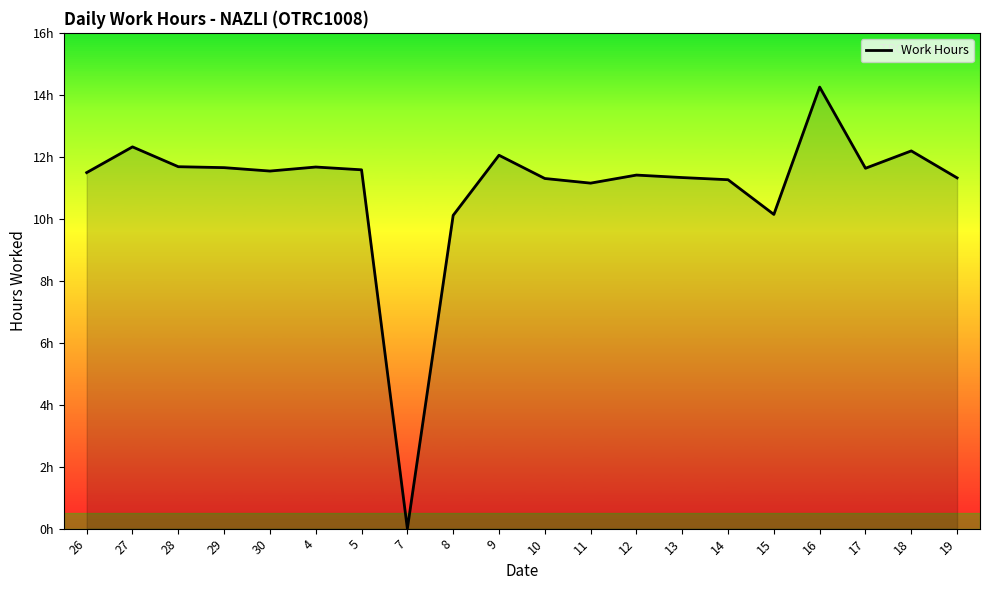

Does the chart display data point markers on the line(s)?

No